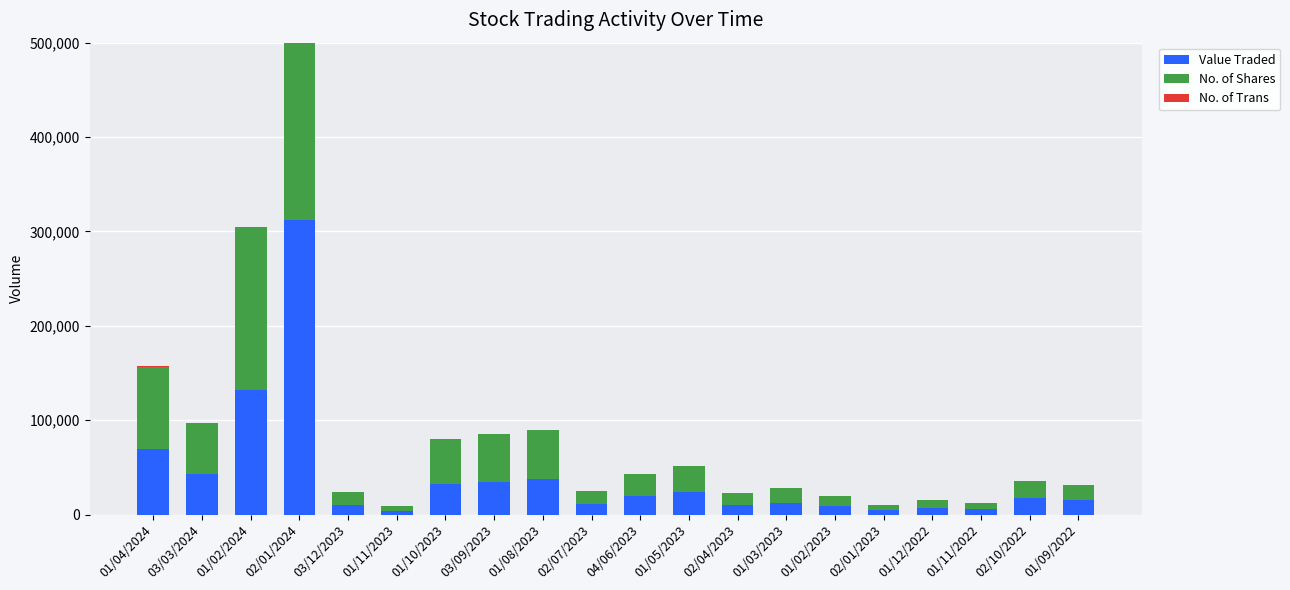

True or false: Value Traded has a value of 132228 at 01/02/2024.

True